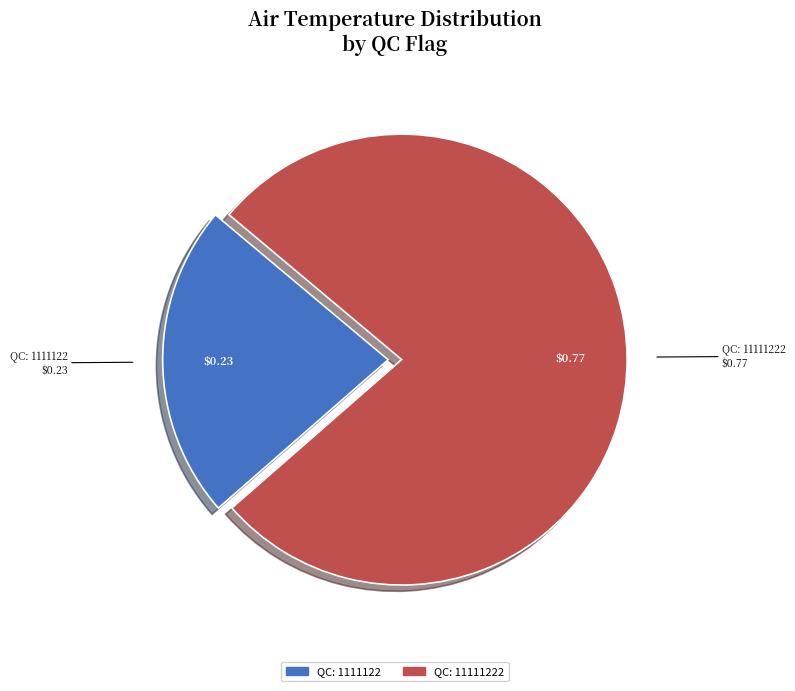

Does any single category account for the majority?

Yes